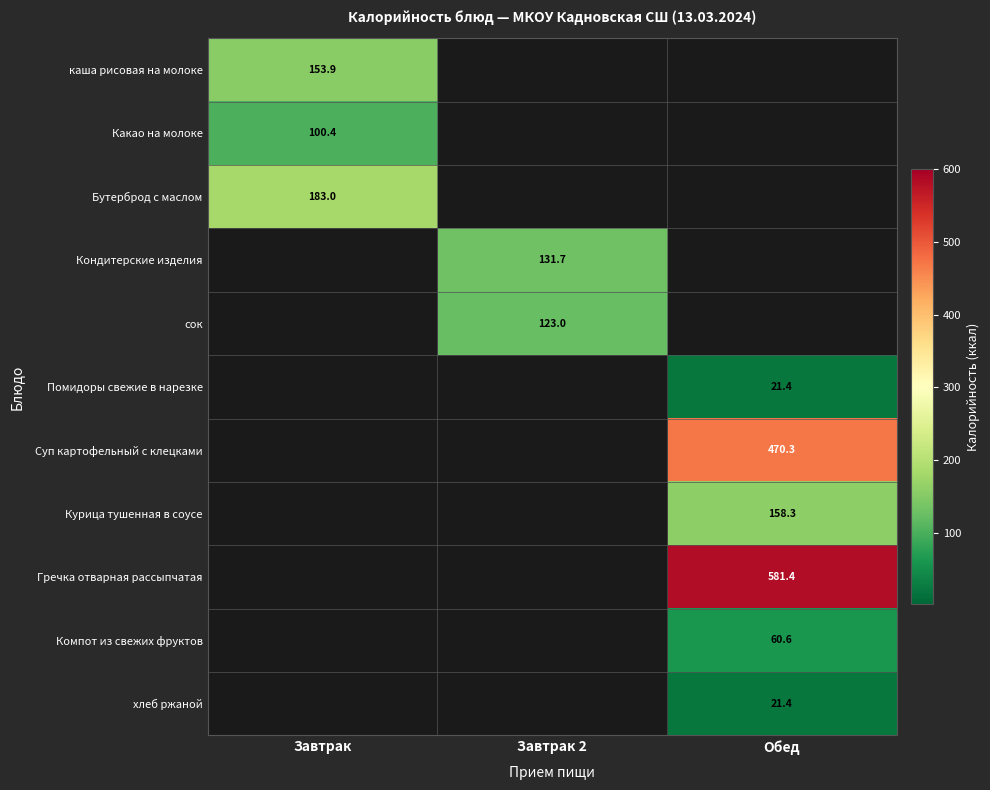

What is the greatest value displayed?

581.4